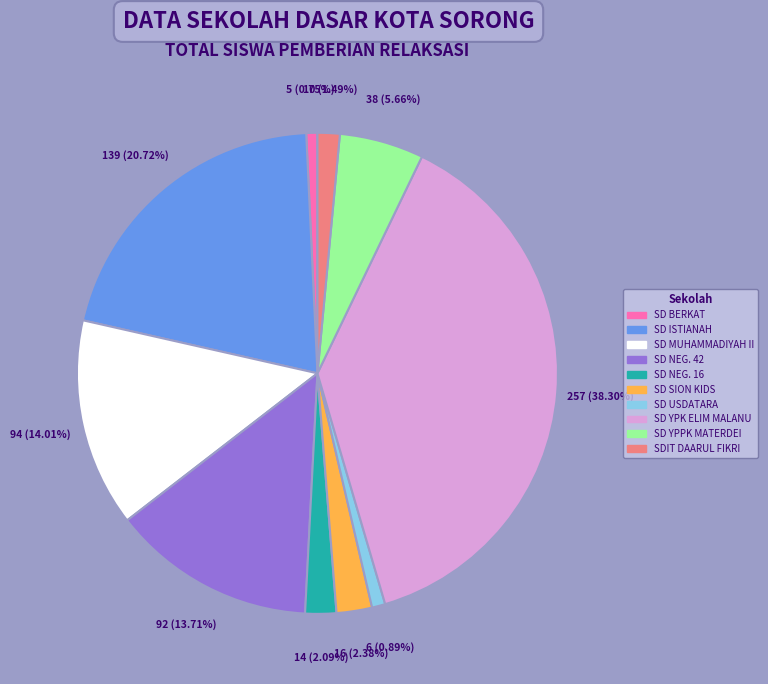

How many segments does this pie chart have?

10